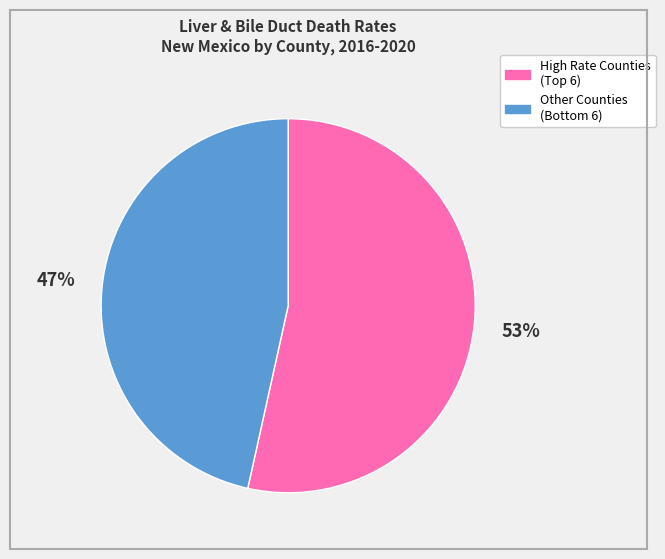

To the nearest percent, what is the average slice percentage?

50%